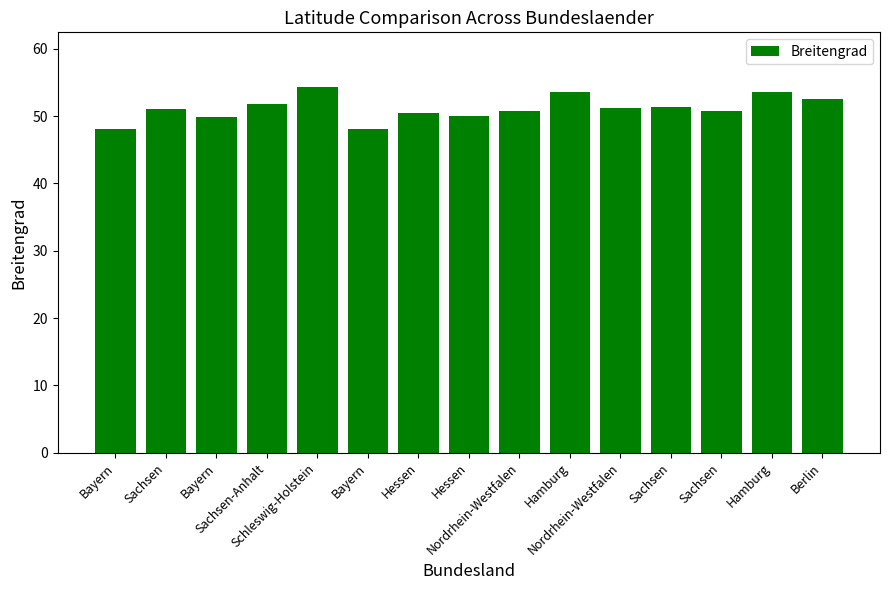

Which category has the highest value across all series?

Schleswig-Holstein